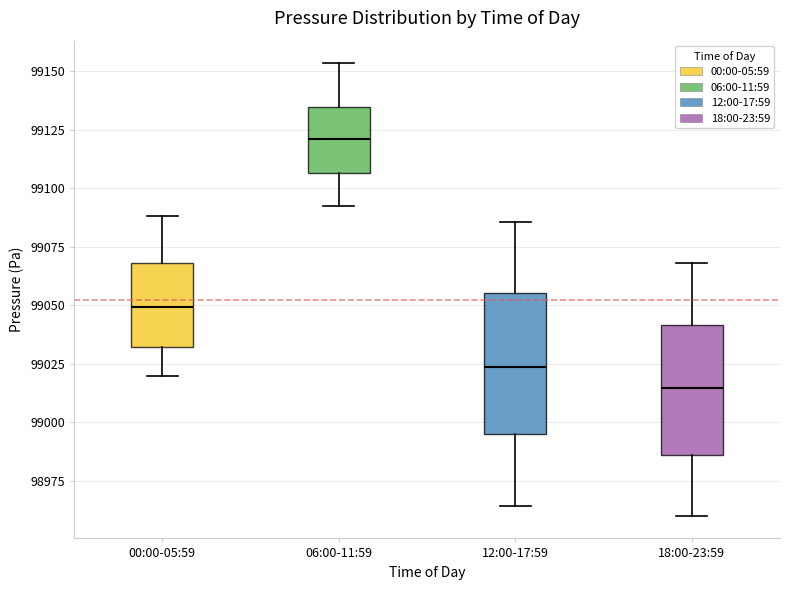

Where is the lower edge of the box for 12:00-17:59 on the y-axis? The values are not printed on the chart, so give them approximately, as read against the axis.

98995